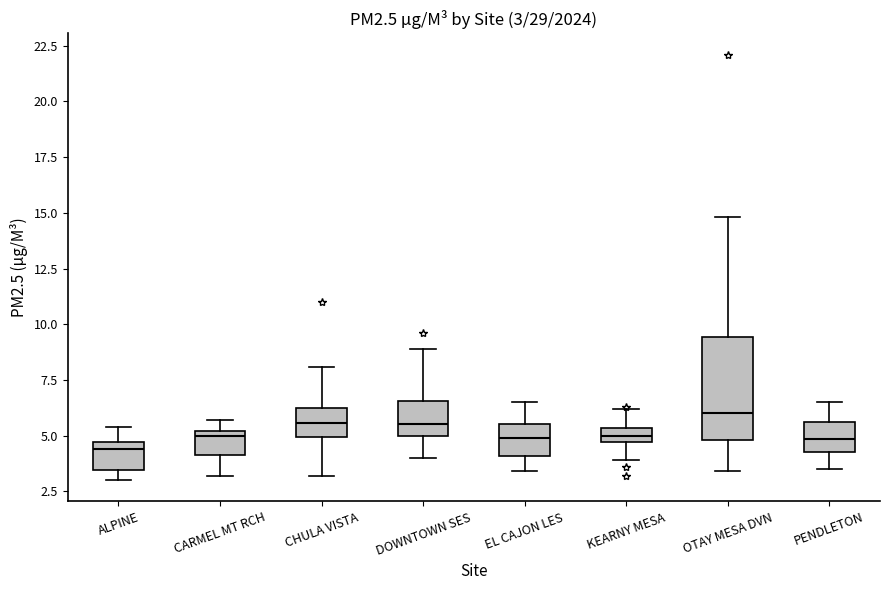

Which box is the tallest, from its lower edge to its upper edge?

OTAY MESA DVN